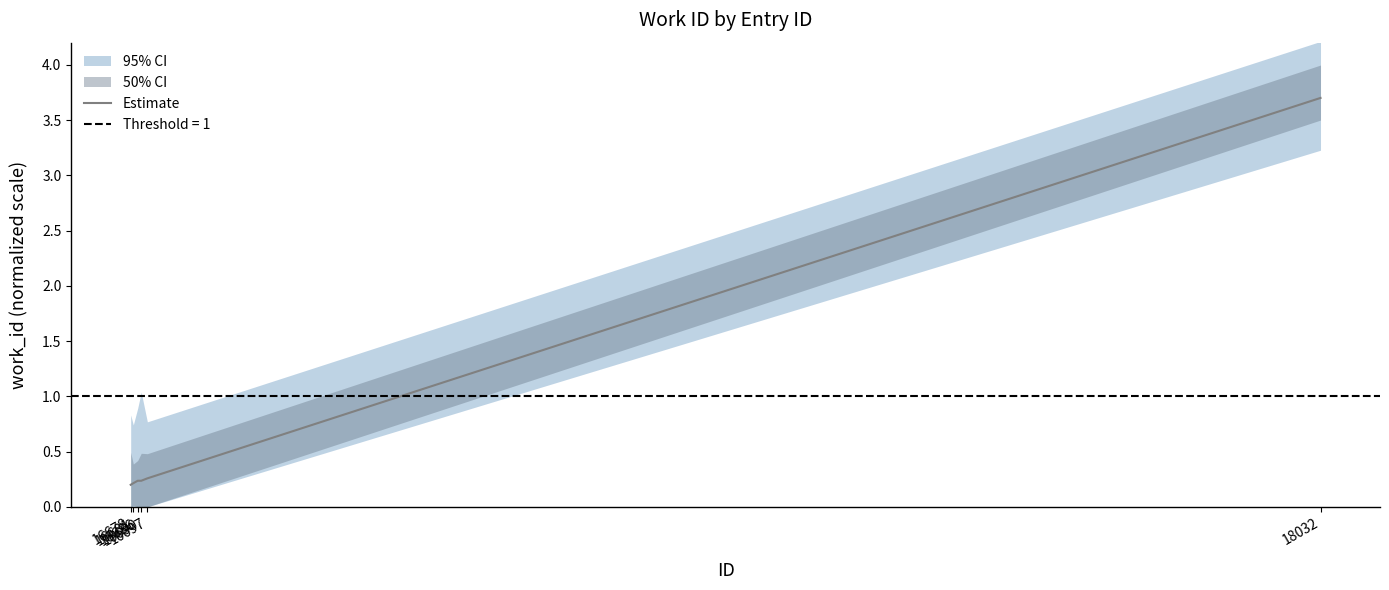

Rank the categories by value from highest to lowest.

18032, 16697, 16686, 16690, 16681, 16678